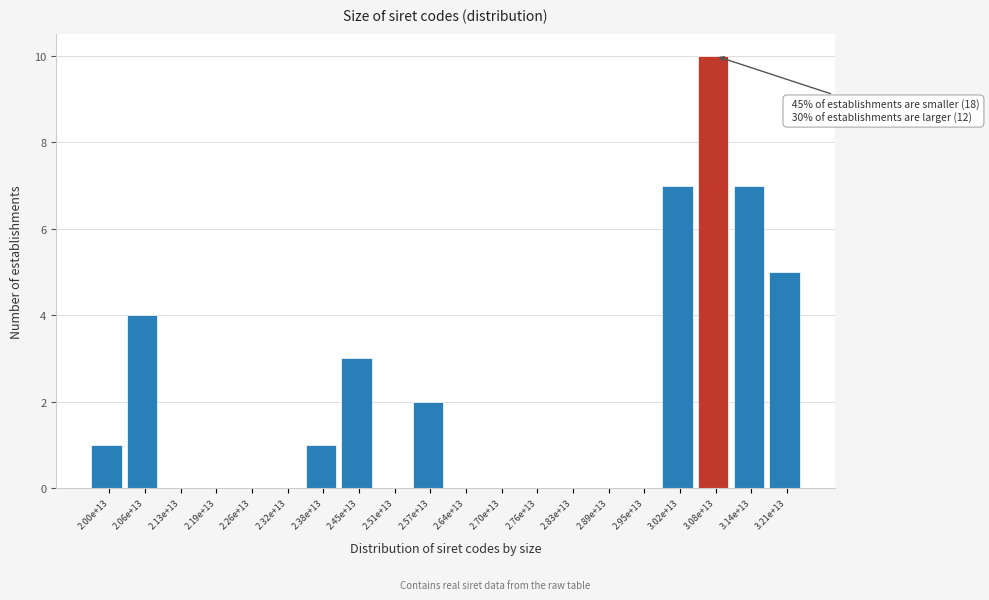

Reading left to right, transcribe all the data shown in this chart.

2.00e+13=1	2.06e+13=4	2.13e+13=0	2.19e+13=0	2.26e+13=0	2.32e+13=0	2.38e+13=1	2.45e+13=3	2.51e+13=0	2.57e+13=2	2.64e+13=0	2.70e+13=0	2.76e+13=0	2.83e+13=0	2.89e+13=0	2.95e+13=0	3.02e+13=7	3.08e+13=10	3.14e+13=7	3.21e+13=5